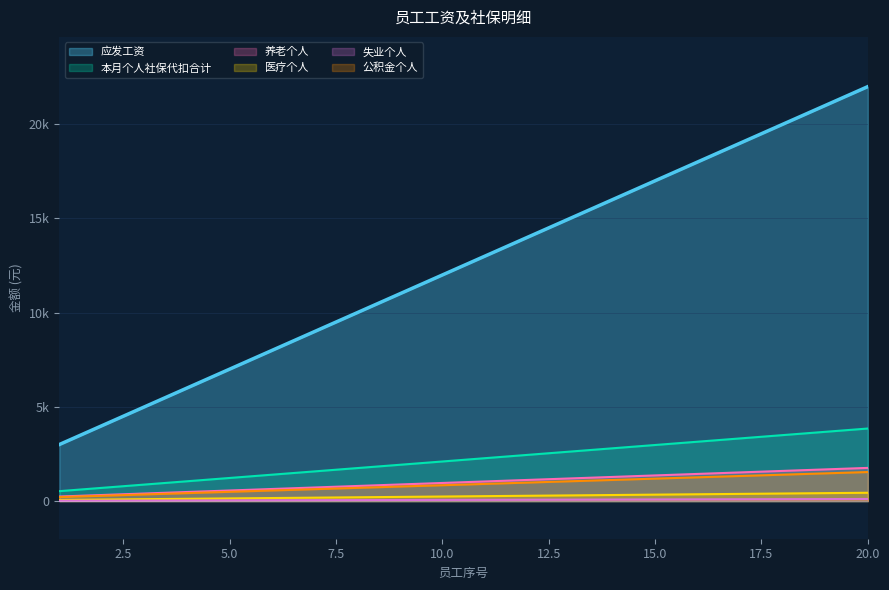

Between 5.0 and 15.0, which series saw the biggest shift?

应发工资